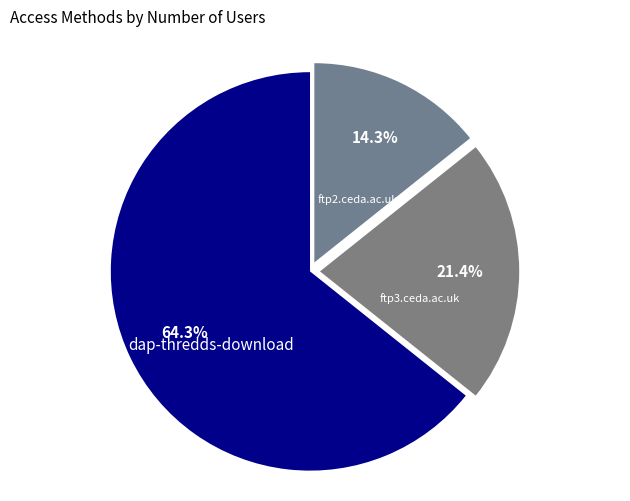

Rank the categories by value from lowest to highest.

ftp2.ceda.ac.uk, ftp3.ceda.ac.uk, dap-thredds-download